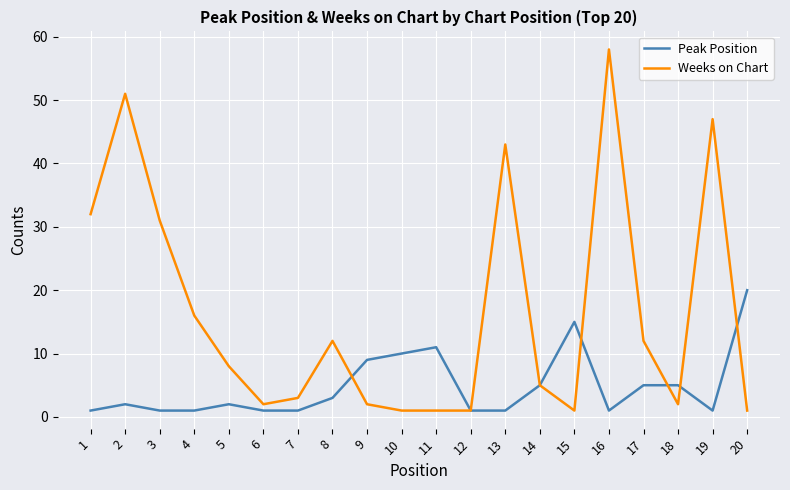

At which category is the sum across all series the highest?

16